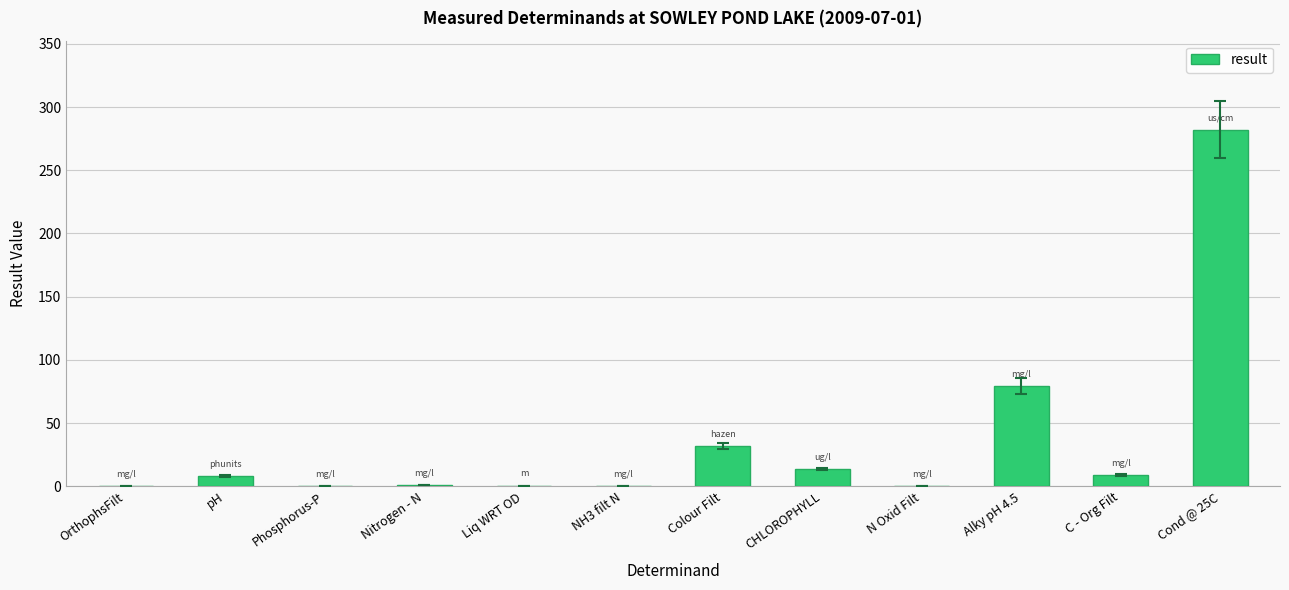

What is the sum of all values?

425.3